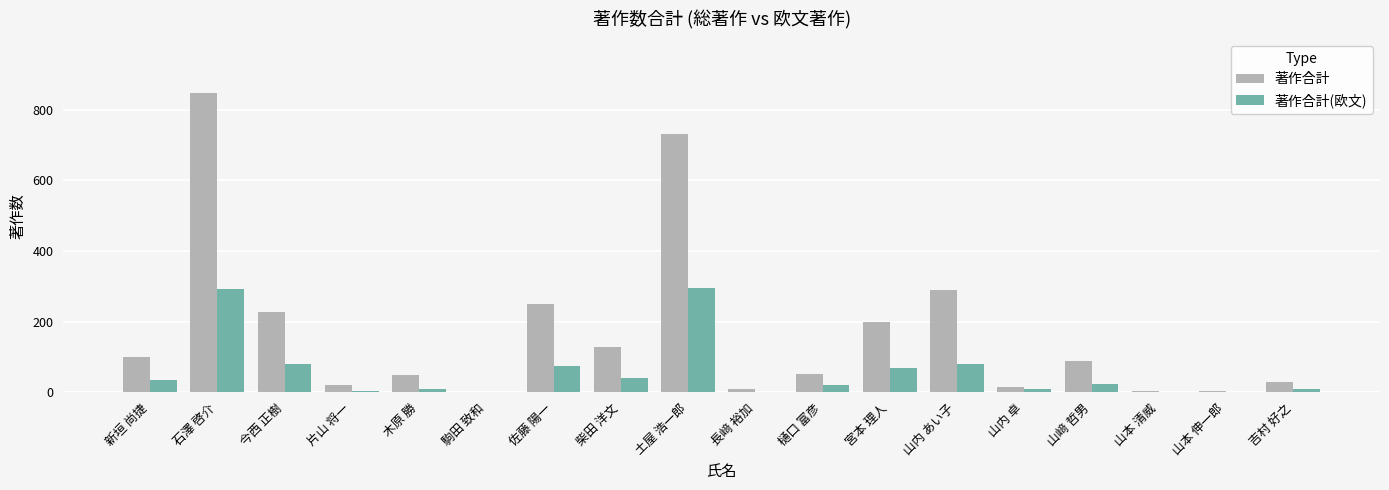

Is it true that 著作合計(欧文) equals 42 at 柴田 洋文?

True